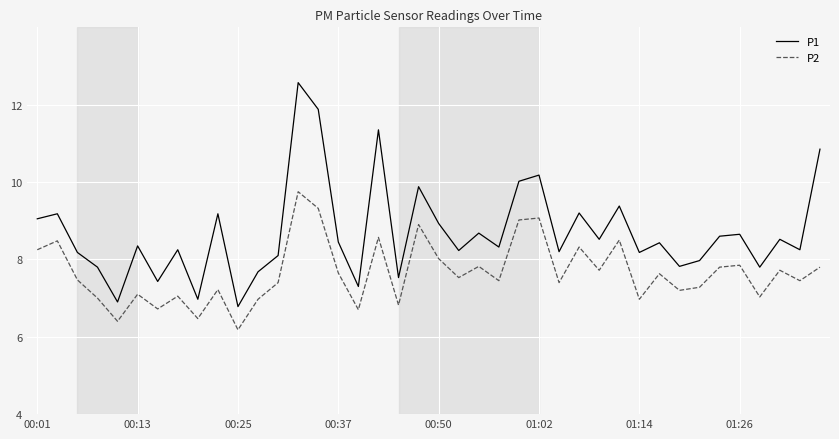

True or false: P2 and P1 cross at least once.

False